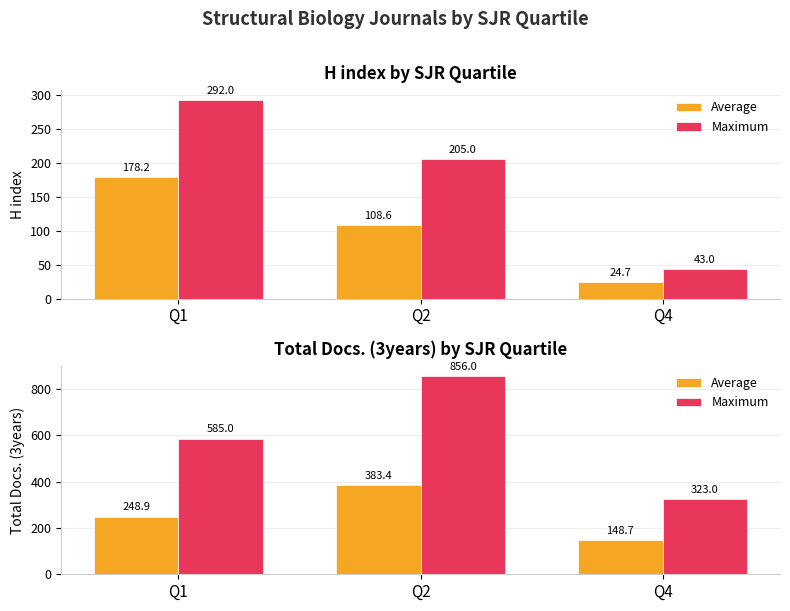

Is it true that Maximum equals 585.0 at Q1?

True